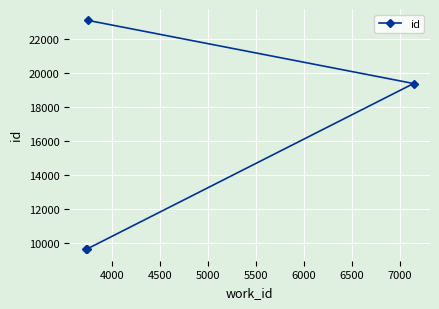

What is the value of the 3rd point from the left?

23091